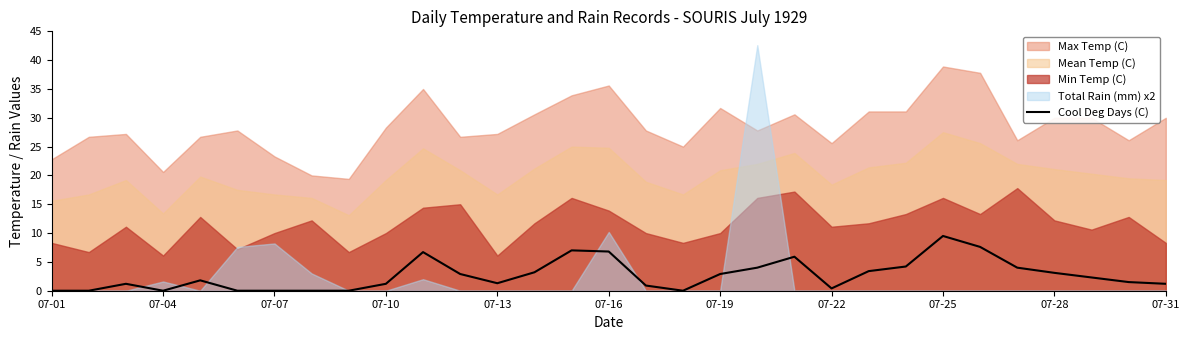

Count the number of categories in the chart.

31